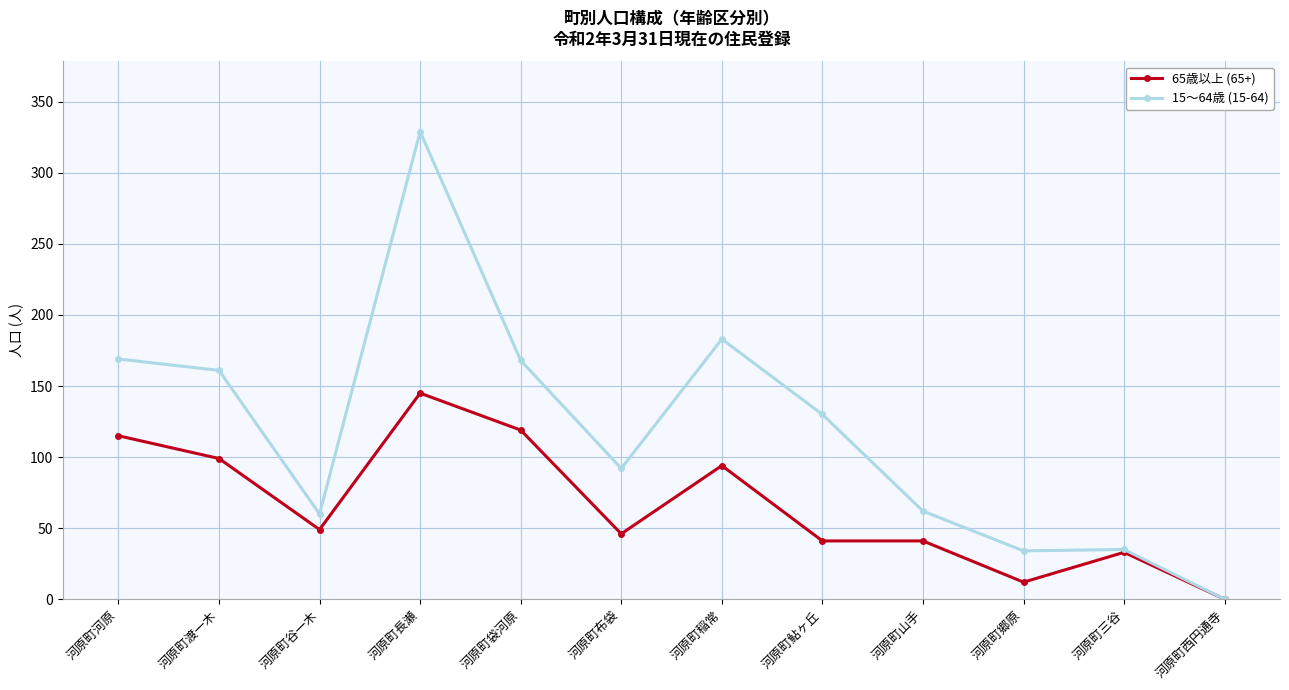

The 65歳以上 (65+) series shows 183 at 河原町河原. True or false?

False